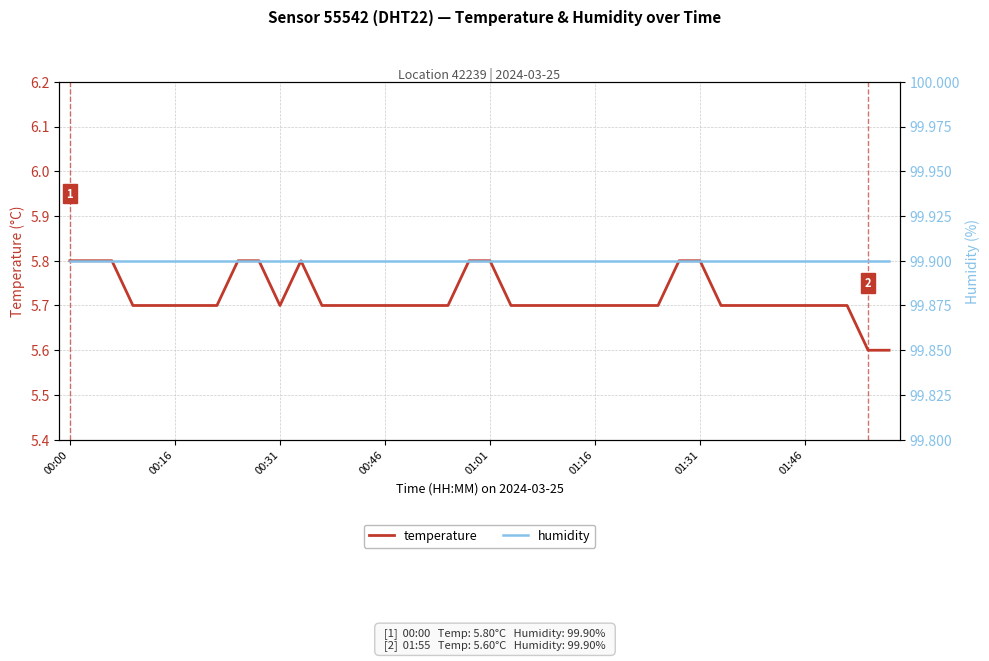

The value of temperature at 00:31 is 5.7. True or false?

True